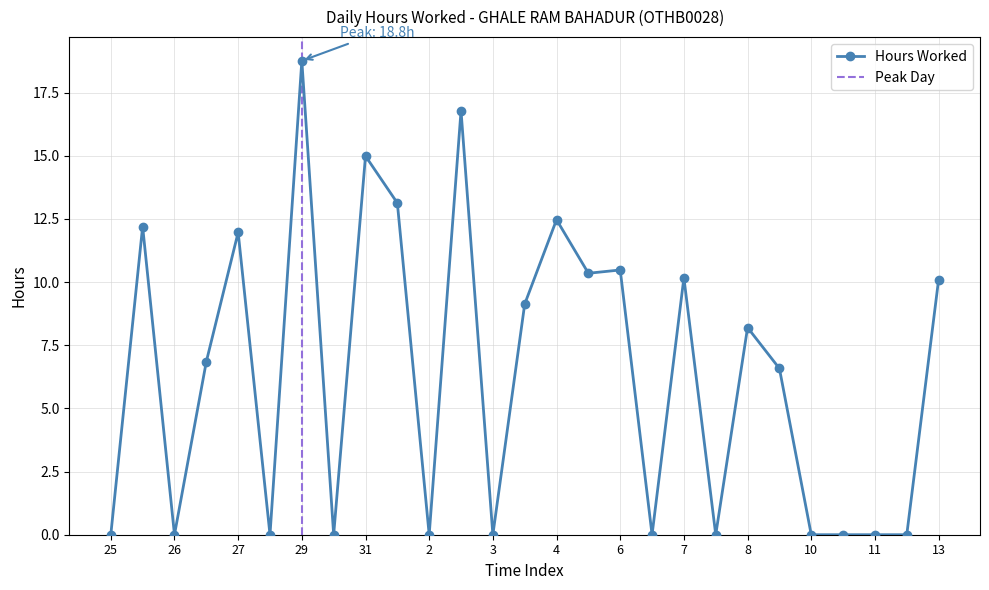

Reading right to left, transcribe all the data shown in this chart.

10.1	0.0	0.0	0.0	0.0	6.6	8.2	0.0	10.2	0.0	10.5	10.3	12.5	9.1	0.0	16.8	0.0	13.1	15.0	0.0	18.8	0.0	12.0	6.8	0.0	12.2	0.0